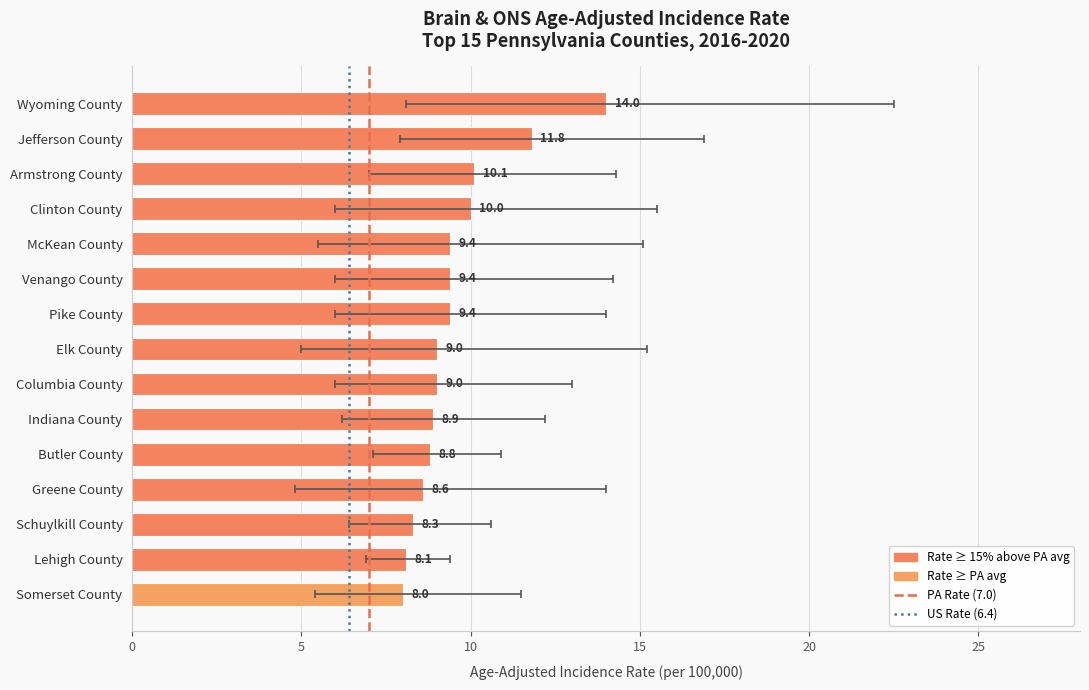

What is the label of the 7th bar from the left?

Pike County